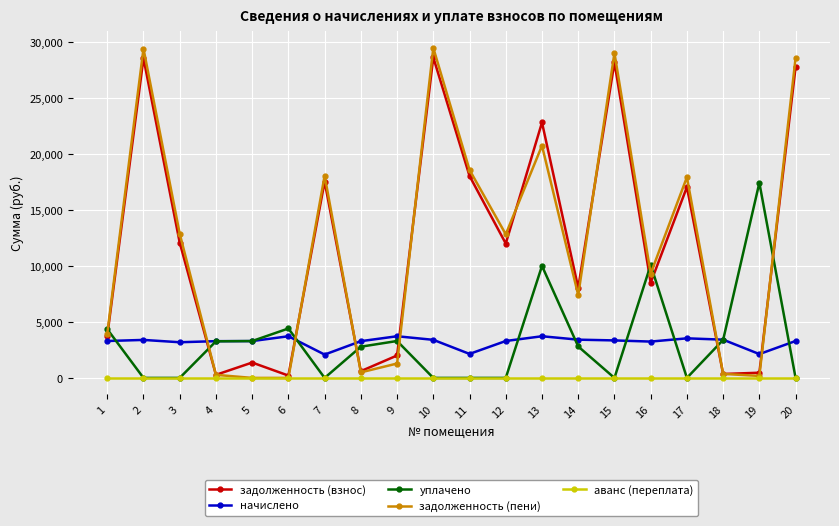

What are all the series names shown in the legend?

задолженность (взнос), начислено, уплачено, задолженность (пени), аванс (переплата)